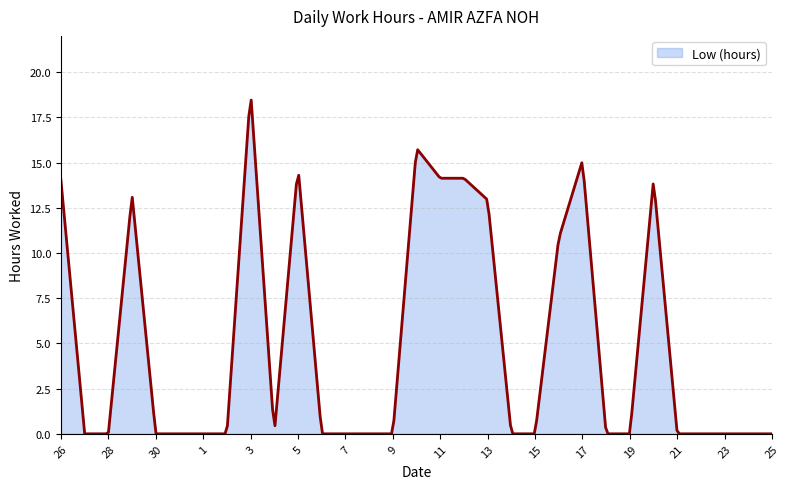

What is the average value?

5.0